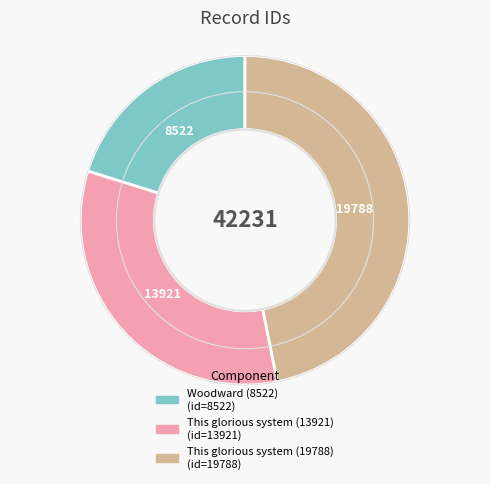

Between Woodward (8522) and This glorious system (13921), which is larger?

This glorious system (13921)